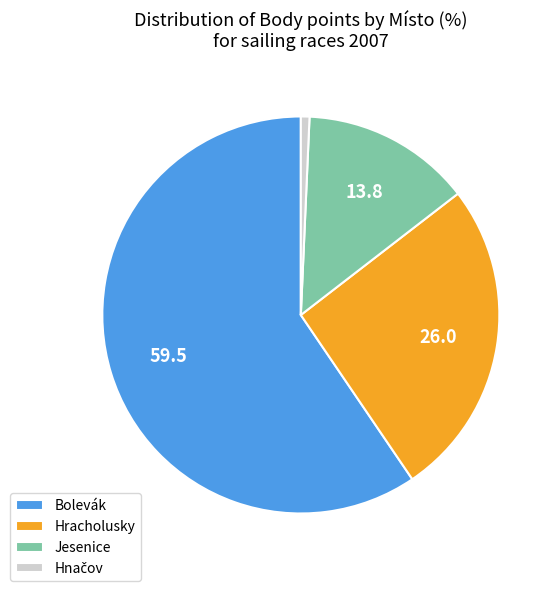

The Bolevák slice represents 59% of the pie. True or false?

True